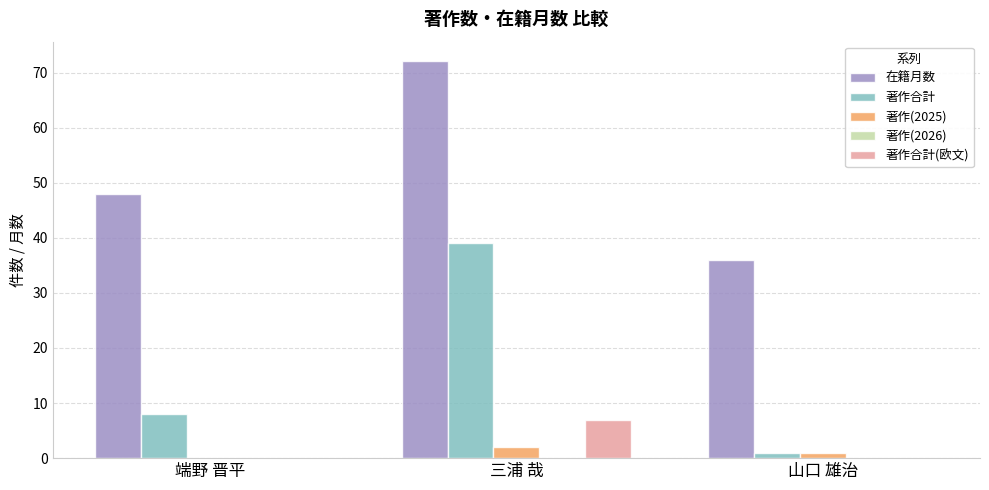

At which category is the sum across all series the highest?

三浦 哉